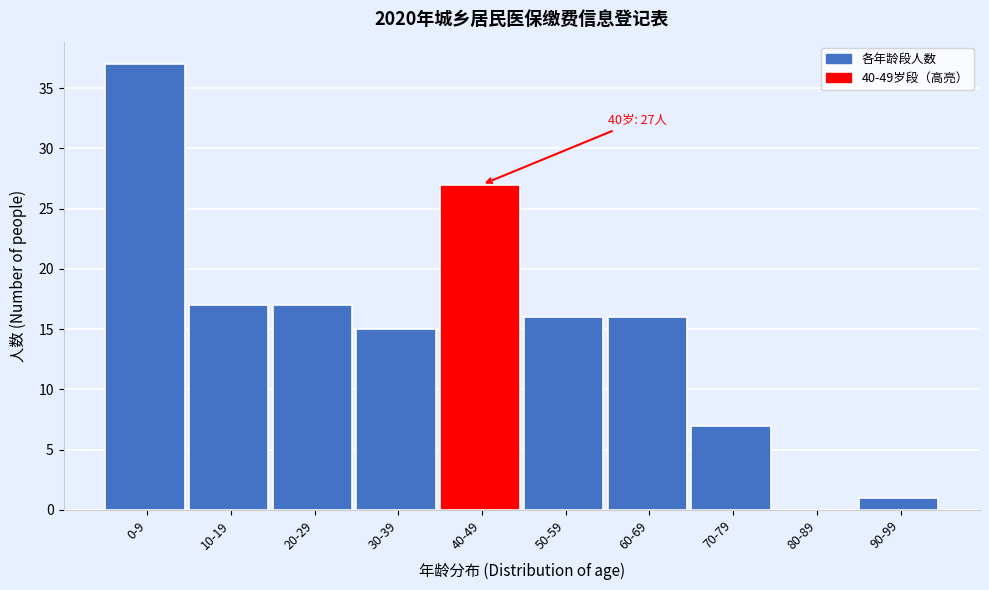

Reading right to left, transcribe all the data shown in this chart.

90-99=1	80-89=0	70-79=7	60-69=16	50-59=16	40-49=27	30-39=15	20-29=17	10-19=17	0-9=37